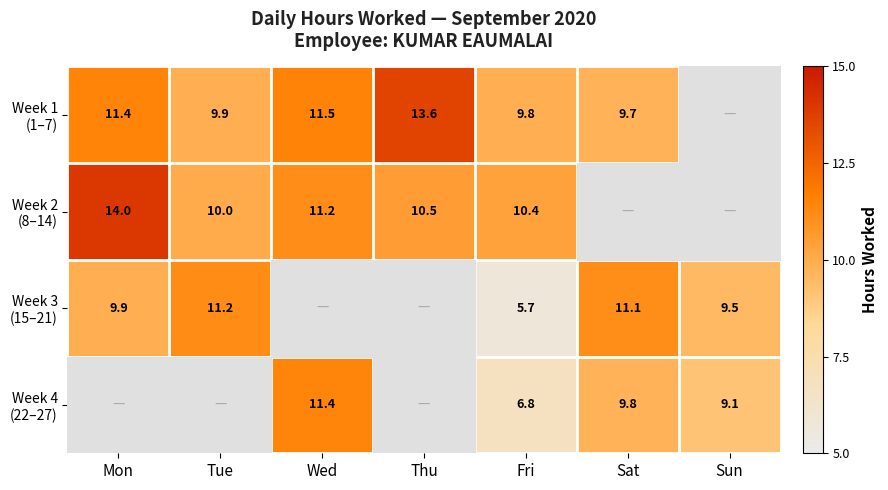

What is the spread (max minus min) of values at Sat?

1.4